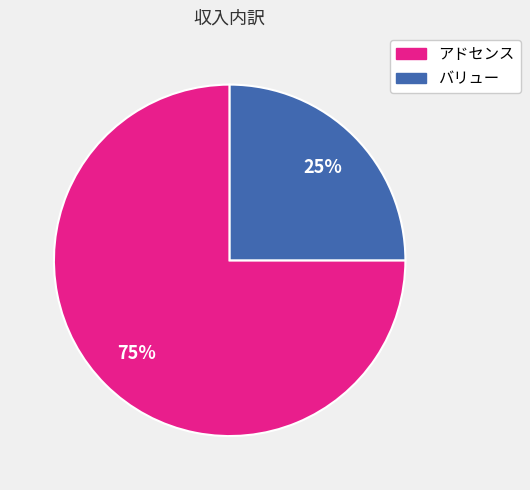

True or false: アドセンス accounts for 81% of the total.

False